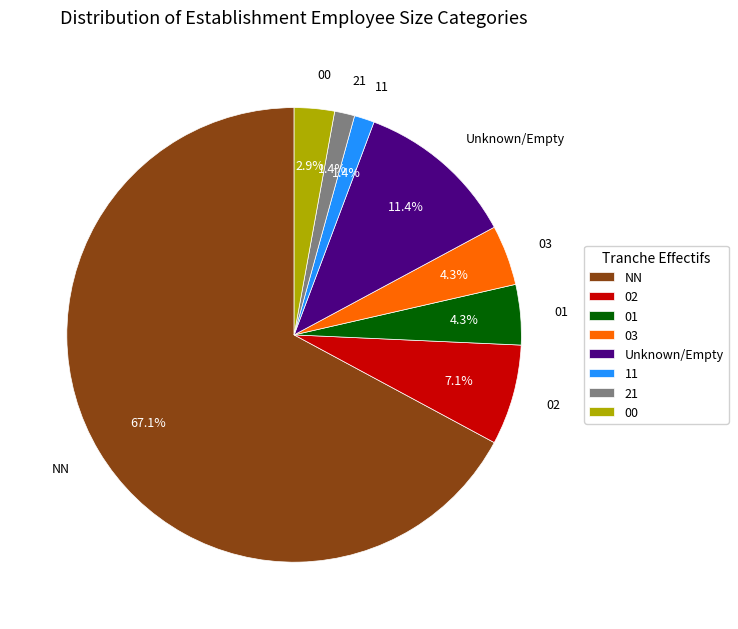

Which slice is the largest?

NN